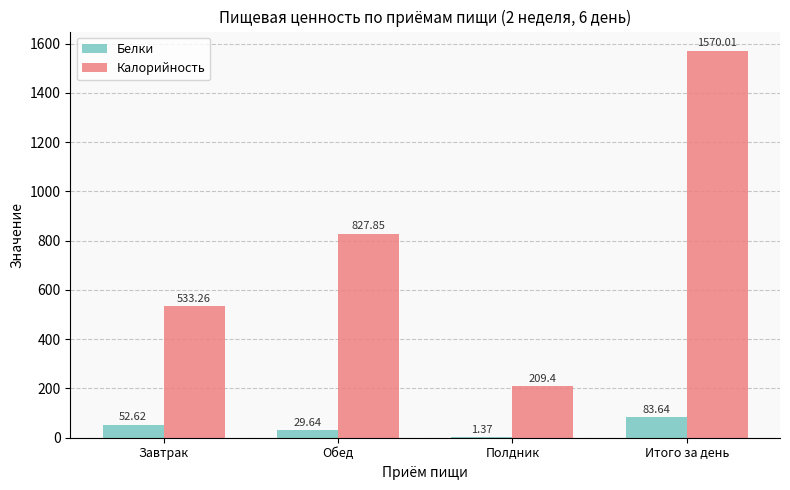

Does the chart contain stacked bars?

No